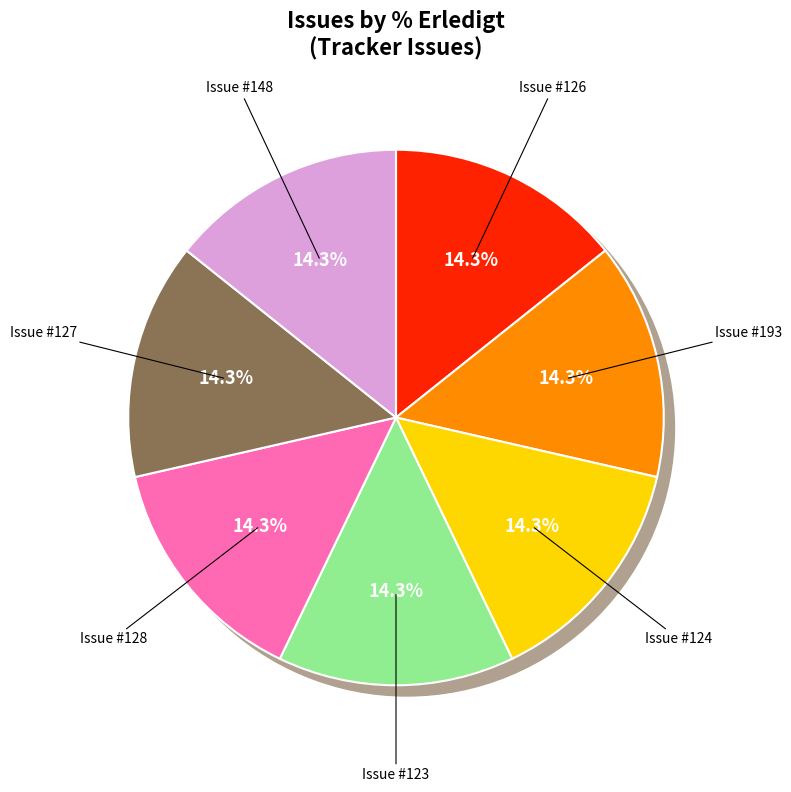

What is the ratio of the value at 127 to the value at 148?

1.0